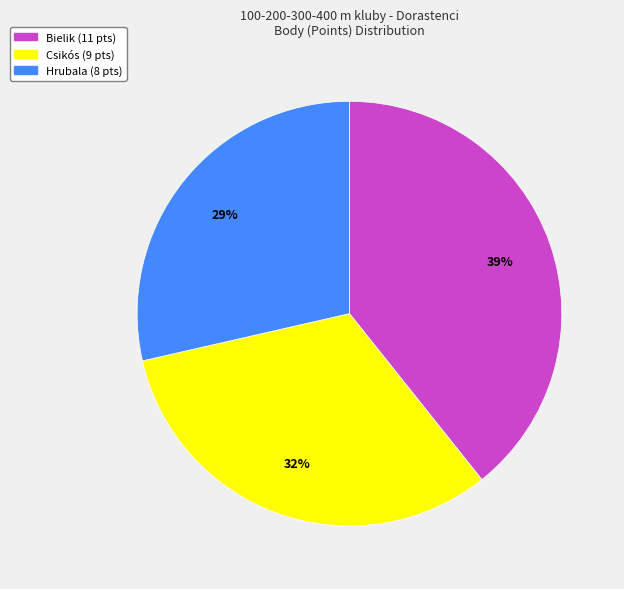

Is there a majority slice in this chart?

No